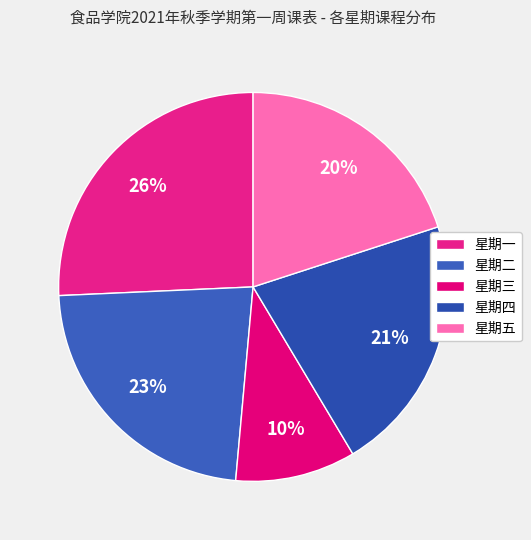

Is 星期四 the majority of the pie?

No